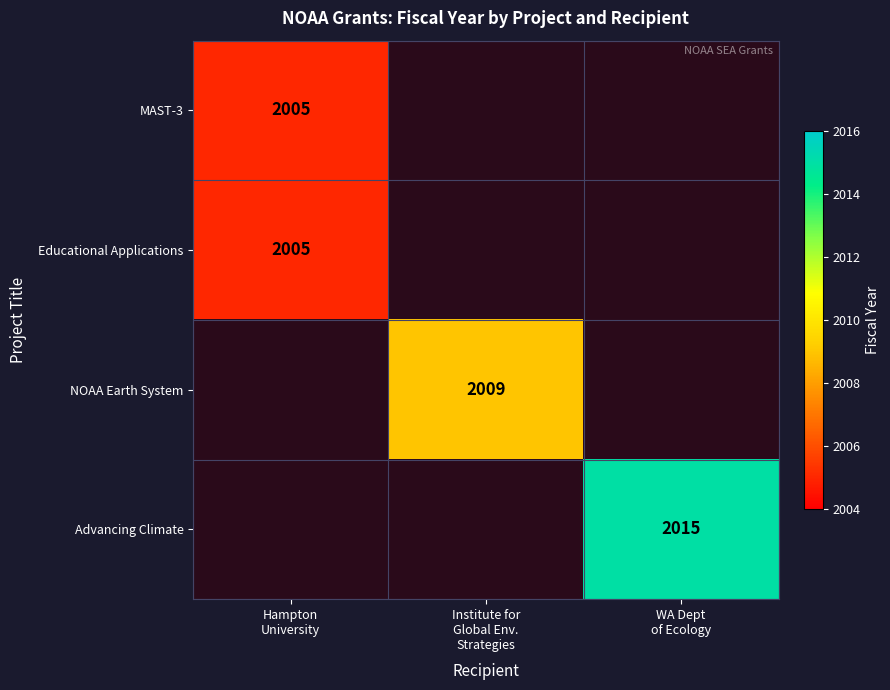

List the series in order of their overall mean, highest first.

MAST-3, Educational Applications, NOAA Earth System, Advancing Climate